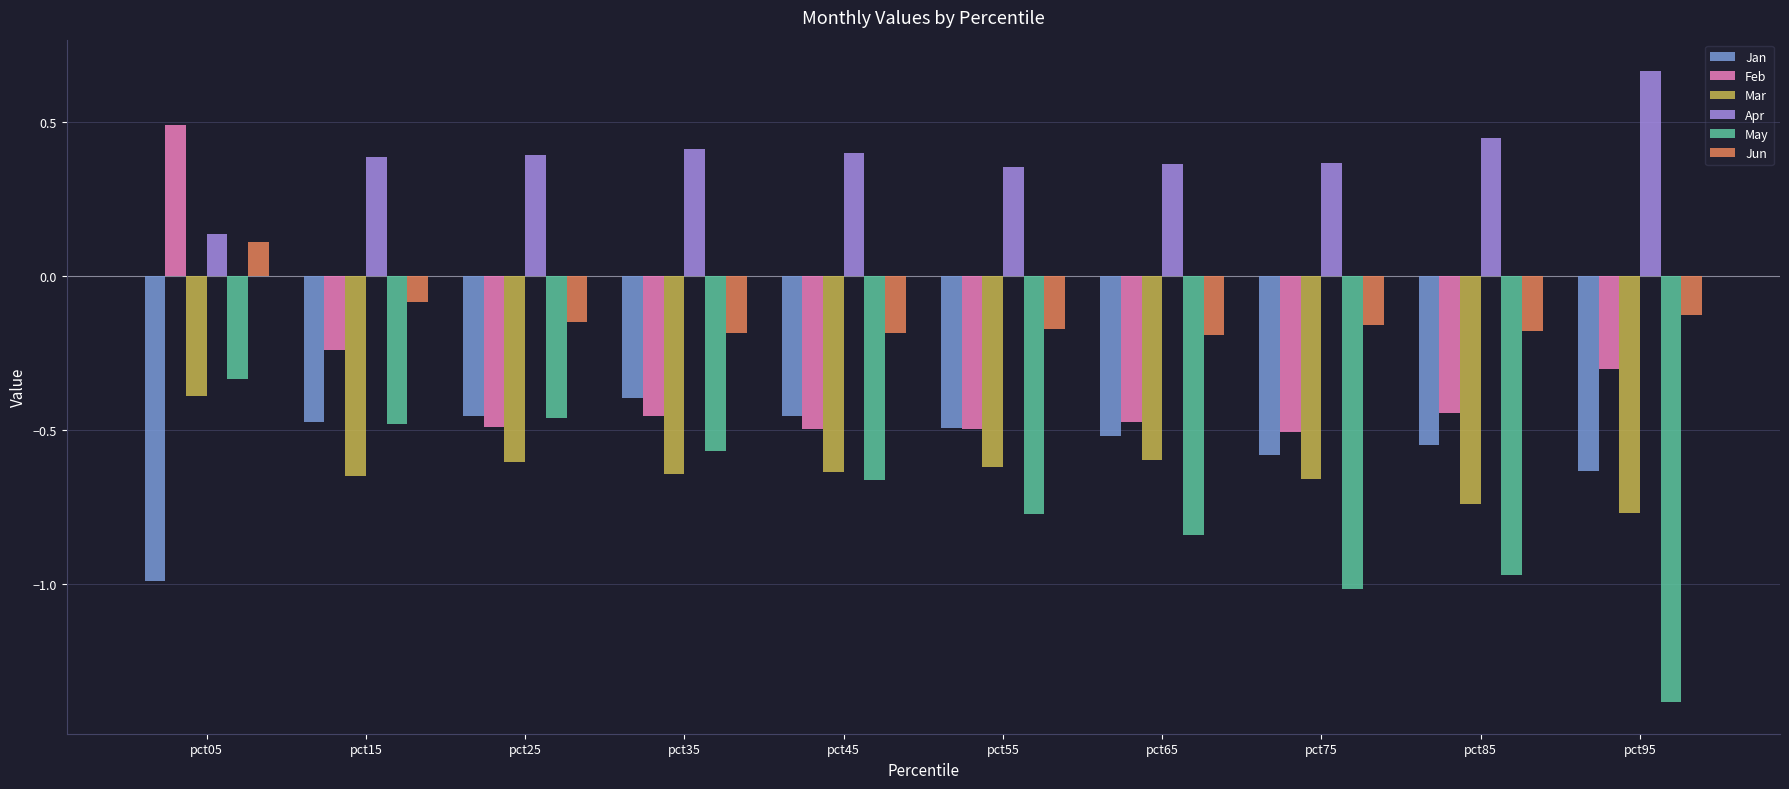

Where is Apr nearest to the value 0?

pct05